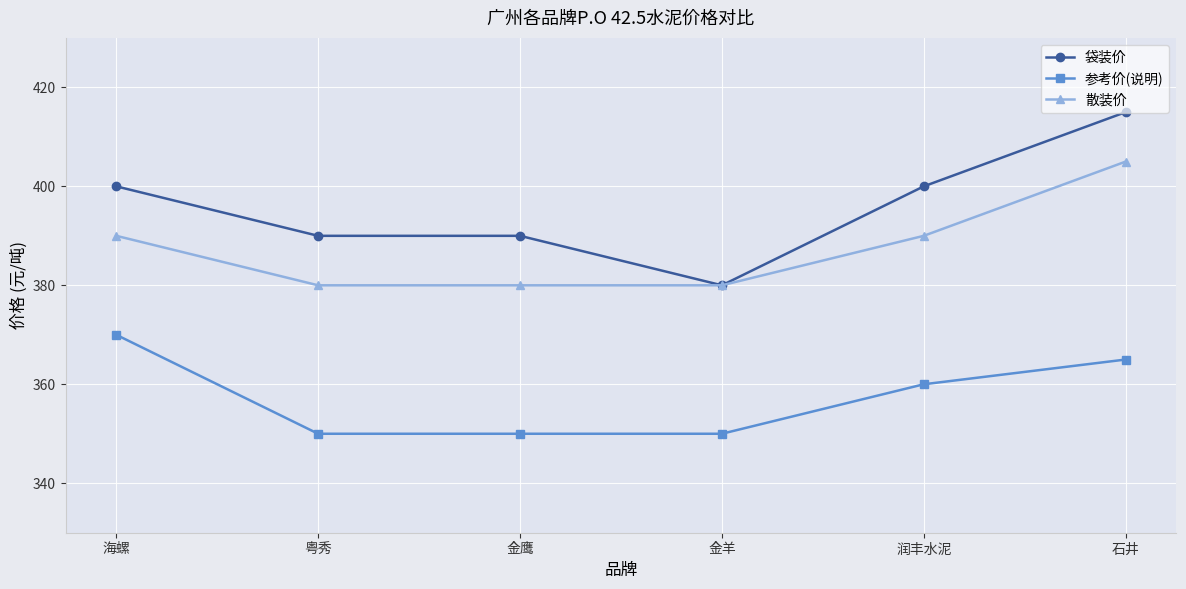

How many 袋装价 values are between 390 and 400?

4